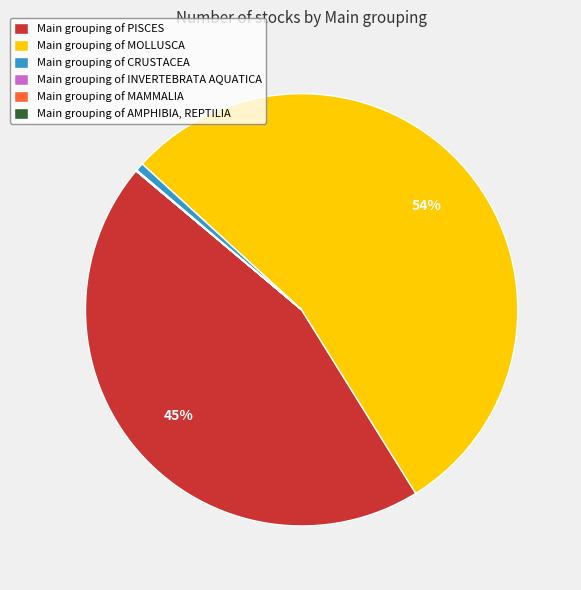

To the nearest percent, what is the average slice percentage?

17%